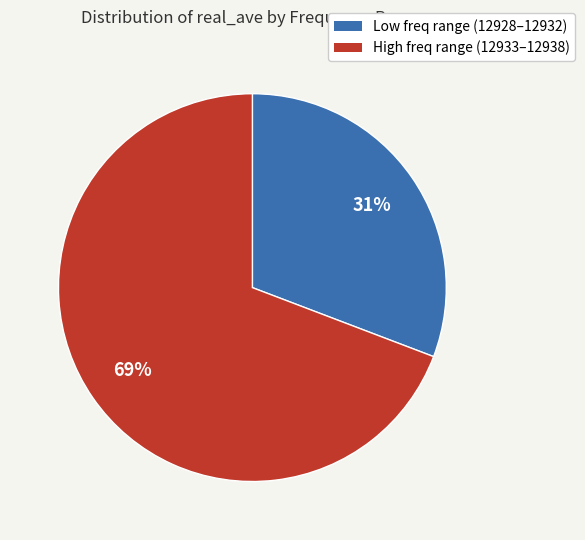

Which slice is the largest?

High freq range (12933–12938)